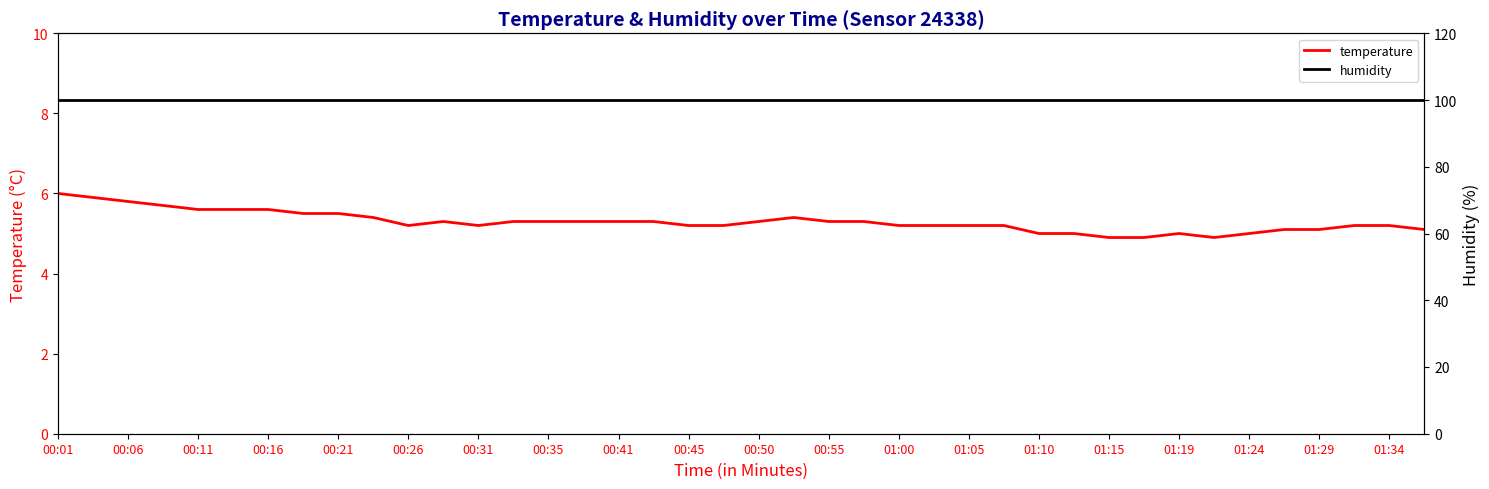

True or false: temperature has a value of 5.2 at 01:34.

True